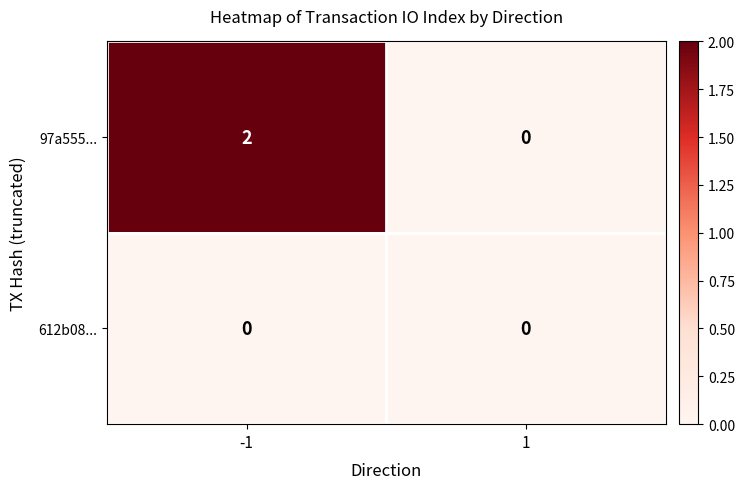

Between -1 and 1, which series saw the biggest shift?

97a555...